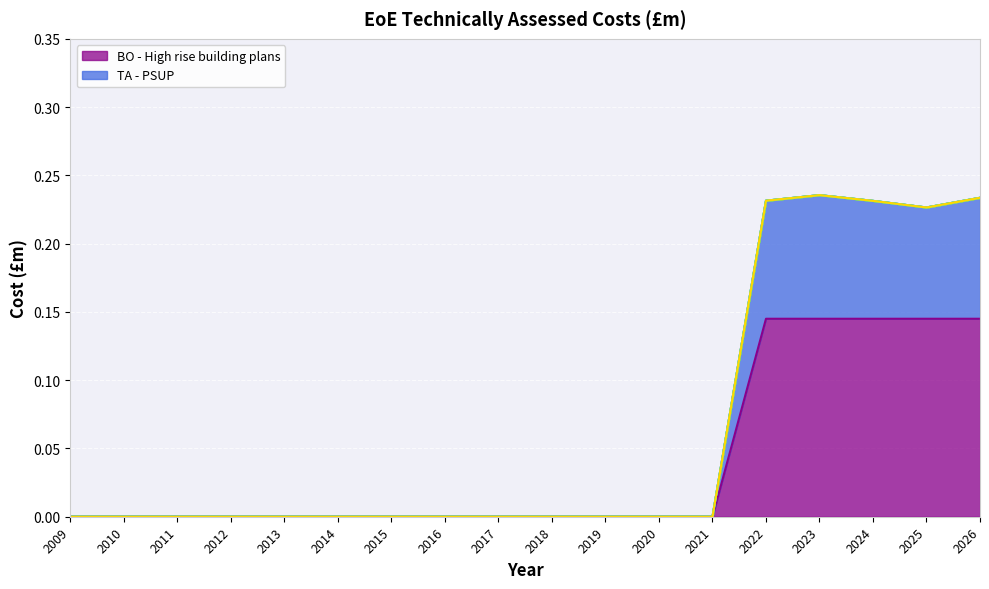

Which series has the largest total across all categories?

BO - High rise building plans